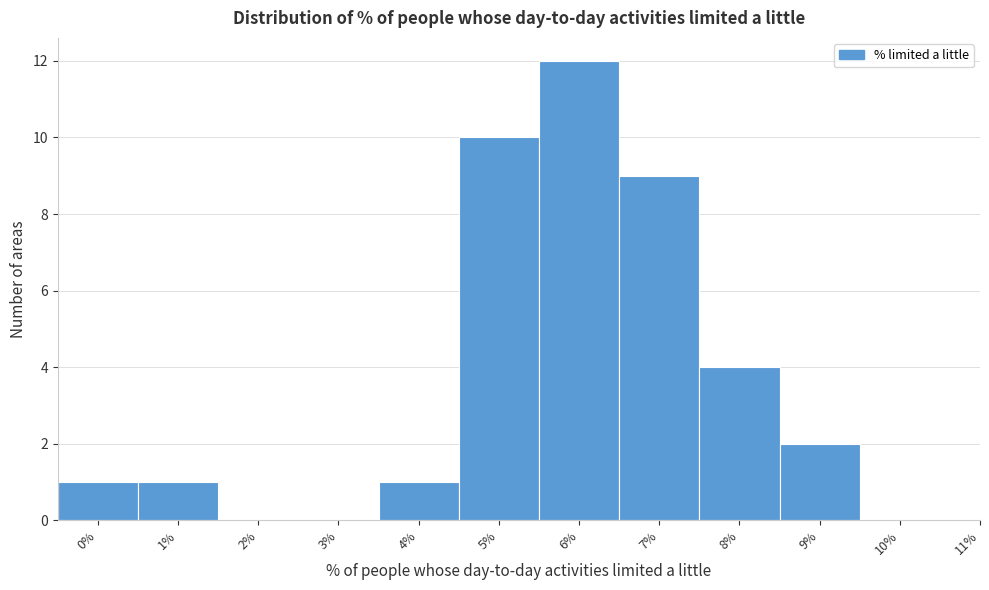

Reading left to right, transcribe all the data shown in this chart.

0%=1	1%=1	2%=0	3%=0	4%=1	5%=10	6%=12	7%=9	8%=4	9%=2	10%=0